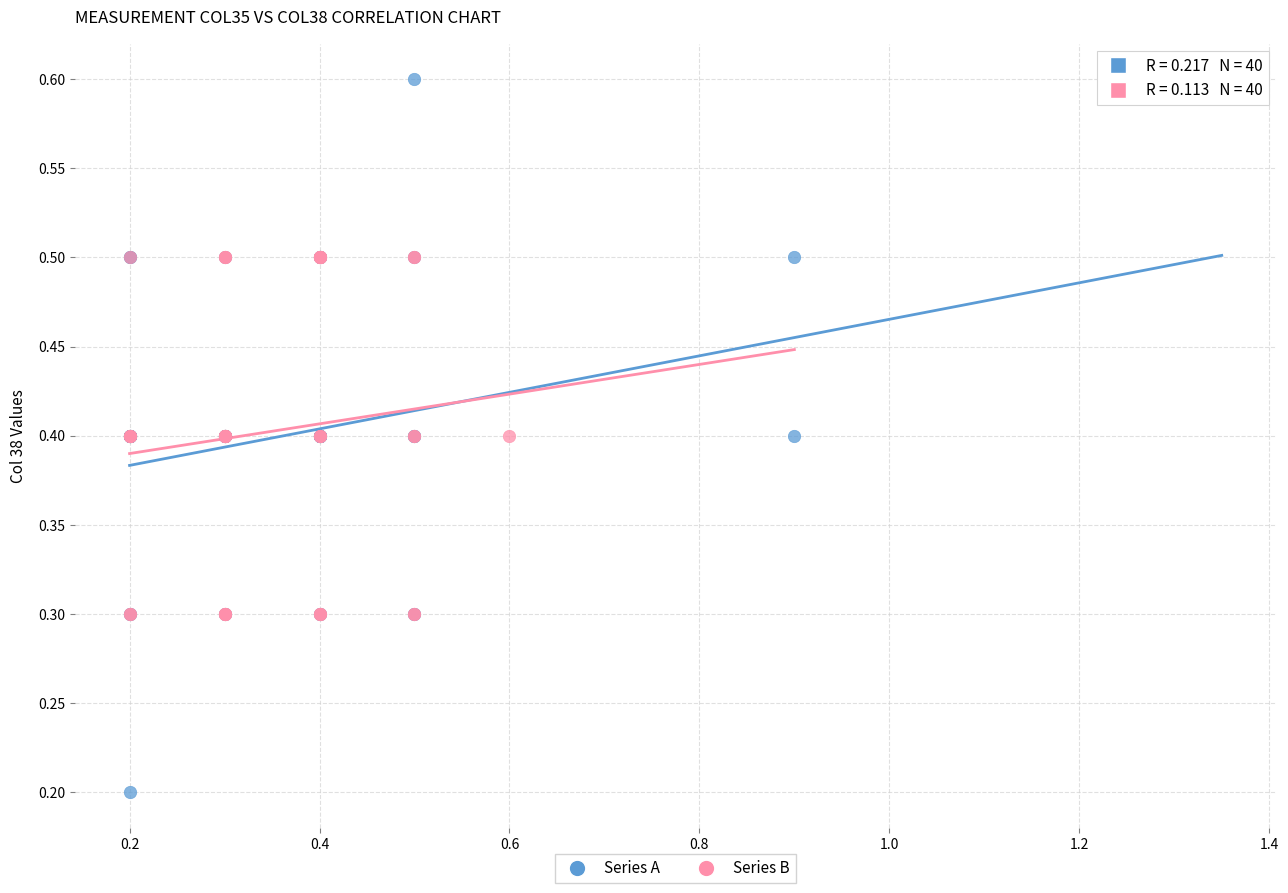

Which series has the widest spread of Y values?

Series A